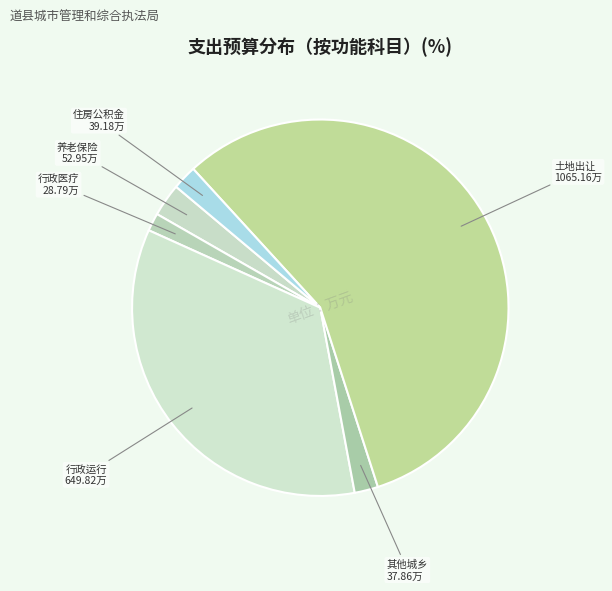

To the nearest percent, what is the average slice percentage?

17%